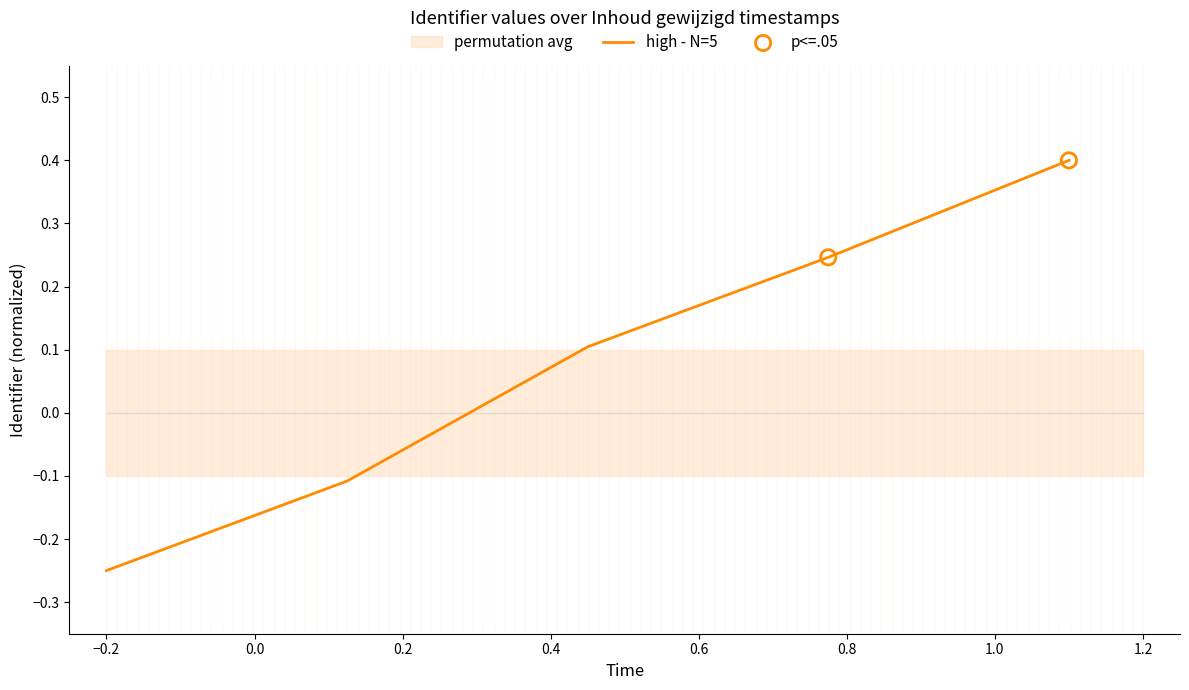

Which has a higher value, 0.4 or 0.2?

0.4